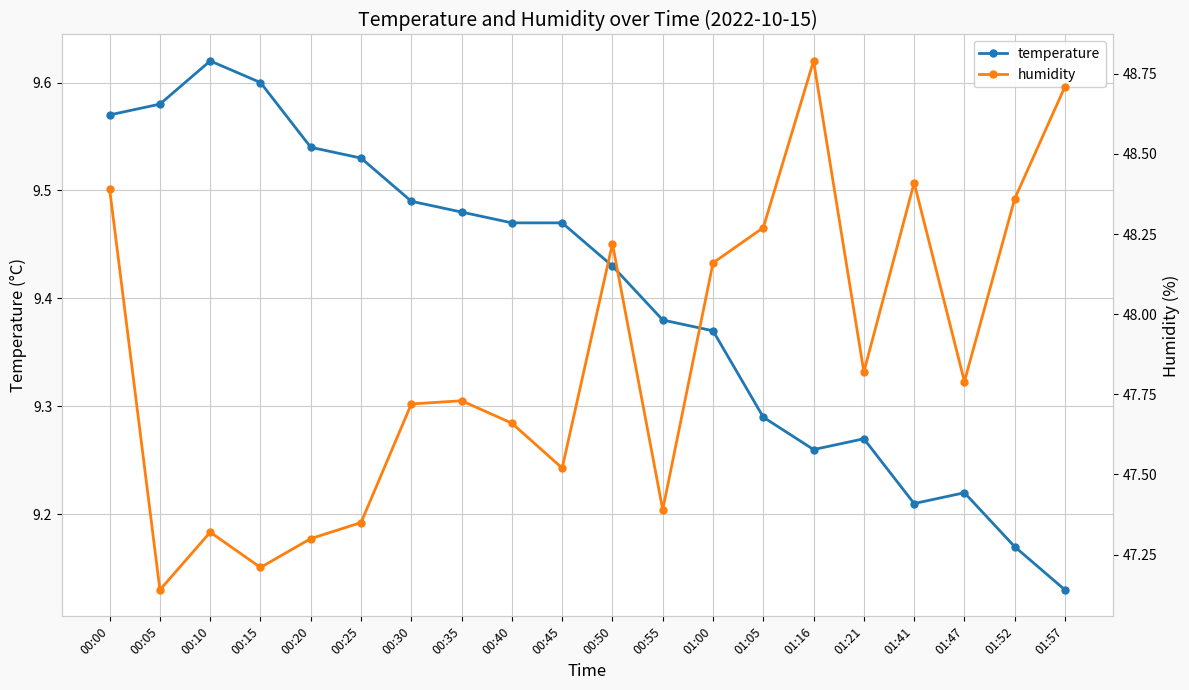

Which has a higher value, 01:41 or 00:35?

00:35